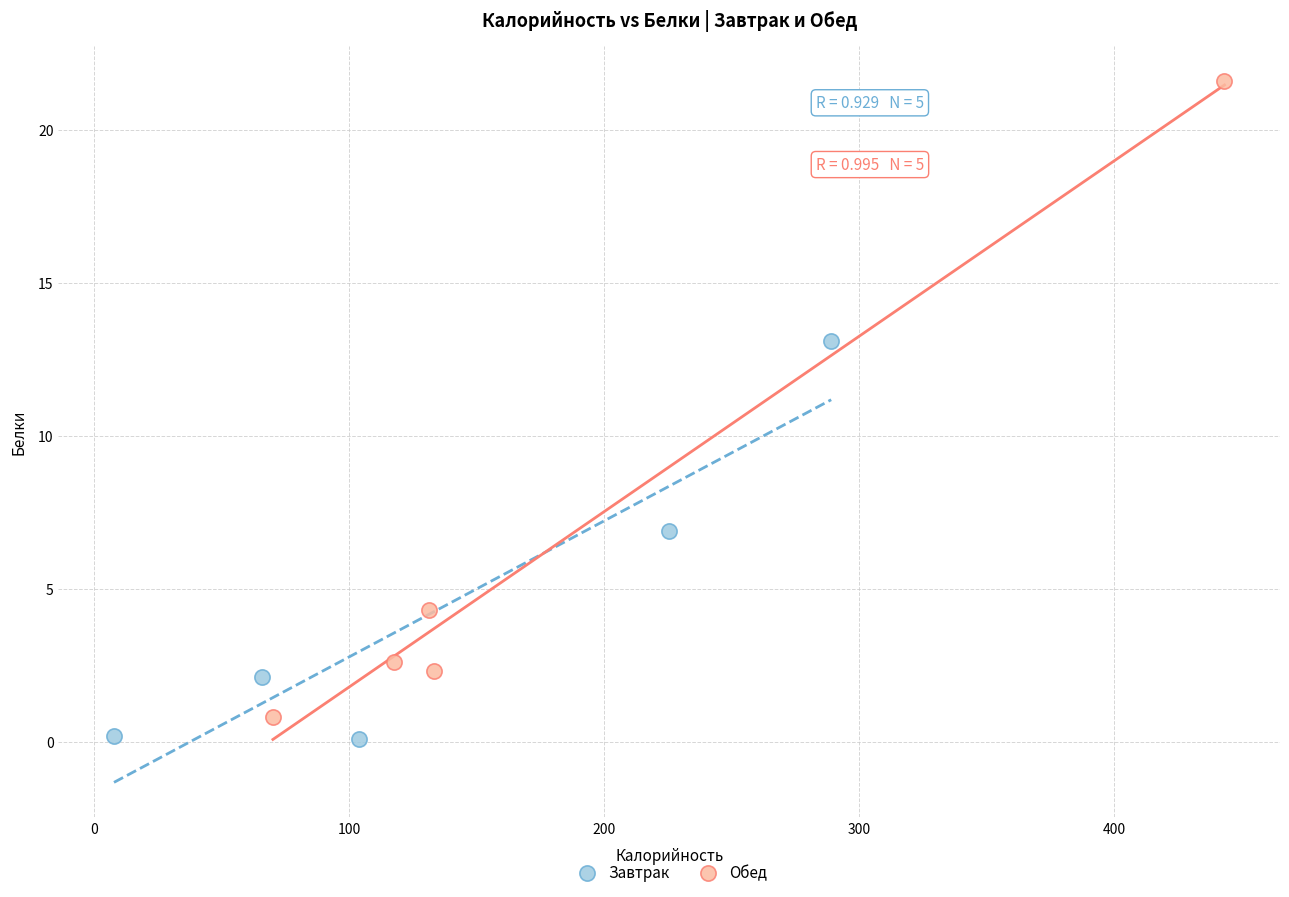

Which series has the widest spread of Y values?

Обед